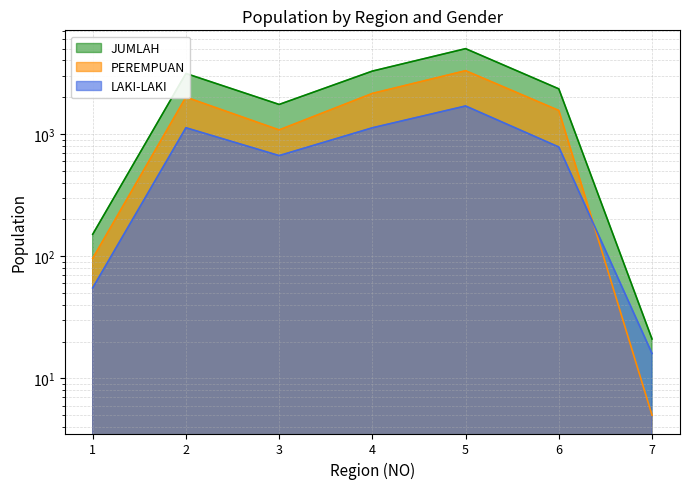

What is the minimum value shown in the chart?

5